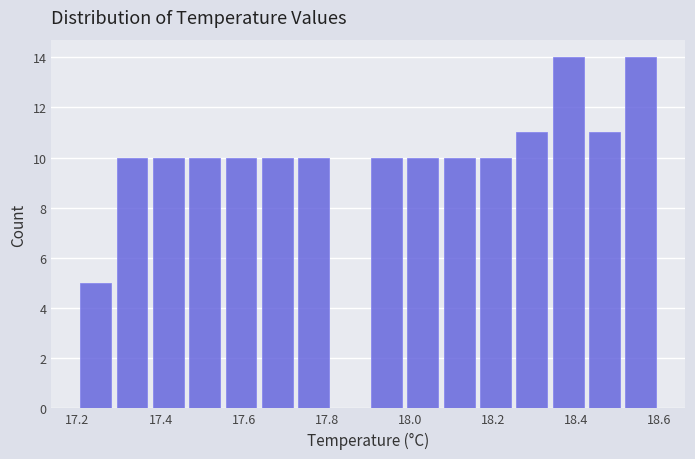

Reading left to right, transcribe this chart: for each bar, give the range it covers on the x-axis and its height. Neither the bar edges nor the heights are printed on the chart, so give them approximately, as read against the axes.

17.20 to 17.28: 5
17.28 to 17.38: 10
17.38 to 17.46: 10
17.46 to 17.56: 10
17.56 to 17.64: 10
17.64 to 17.72: 10
17.72 to 17.82: 10
17.82 to 17.90: 0
17.90 to 17.98: 10
17.98 to 18.08: 10
18.08 to 18.16: 10
18.16 to 18.26: 10
18.26 to 18.34: 11
18.34 to 18.42: 14
18.42 to 18.52: 11
18.52 to 18.60: 14